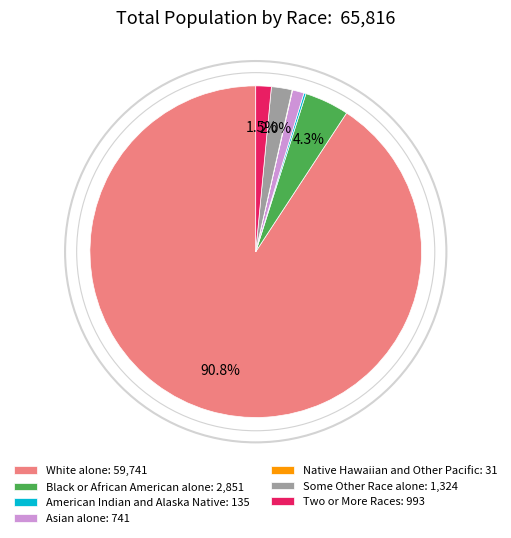

Which has a higher value, Black or African American alone: 2,851 or Two or More Races: 993?

Black or African American alone: 2,851